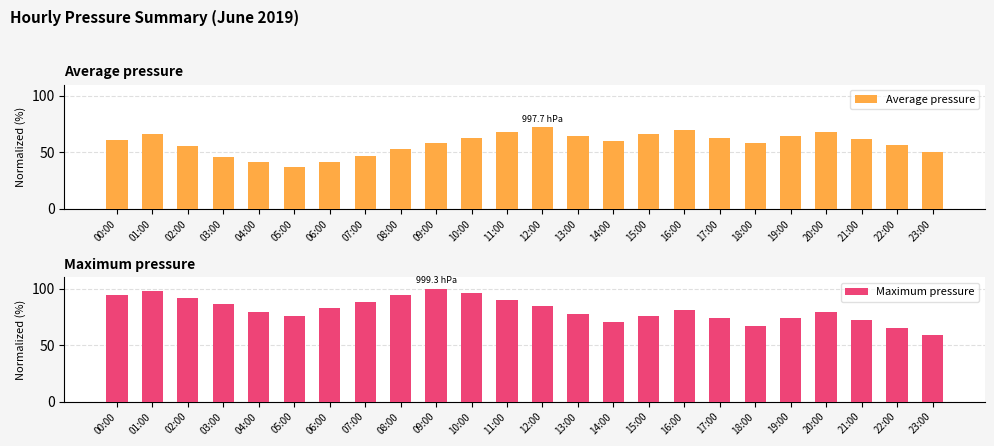

Reading left to right, list all the values displayed in this chart.

Average pressure: 00:00=61.0	01:00=66.0	02:00=55.3	03:00=46.2	04:00=41.7	05:00=37.1	06:00=41.0	07:00=46.7	08:00=52.9	09:00=58.4	10:00=62.4	11:00=68.1	12:00=72.1	13:00=64.3	14:00=60.0	15:00=66.2	16:00=70.0	17:00=62.4	18:00=58.1	19:00=64.3	20:00=68.1	21:00=62.2	22:00=56.6	23:00=50.7
Maximum pressure: 00:00=94.8	01:00=98.3	02:00=91.4	03:00=86.2	04:00=79.3	05:00=75.9	06:00=82.8	07:00=87.9	08:00=94.8	09:00=100.0	10:00=96.6	11:00=89.7	12:00=84.5	13:00=77.6	14:00=70.7	15:00=75.9	16:00=81.0	17:00=74.1	18:00=67.2	19:00=74.1	20:00=79.3	21:00=72.4	22:00=65.5	23:00=58.6